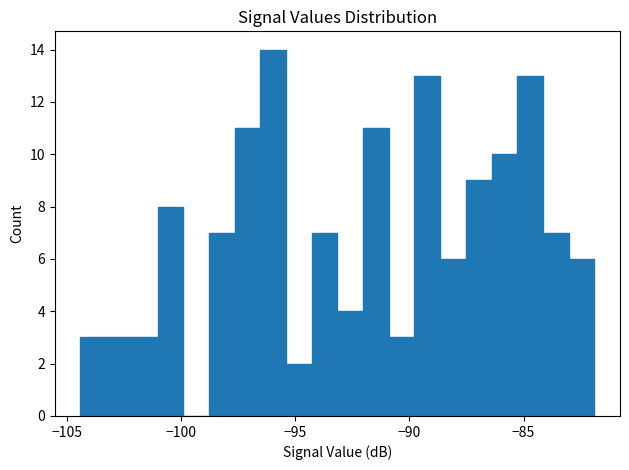

Around what value on the x-axis is the tallest bar? Give the approximate position of its centre, as read against the axis.

-96.0